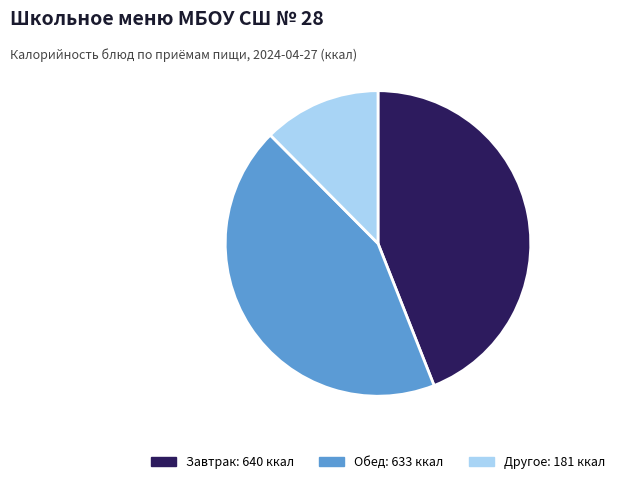

Is there any slice that represents more than half of the pie?

No